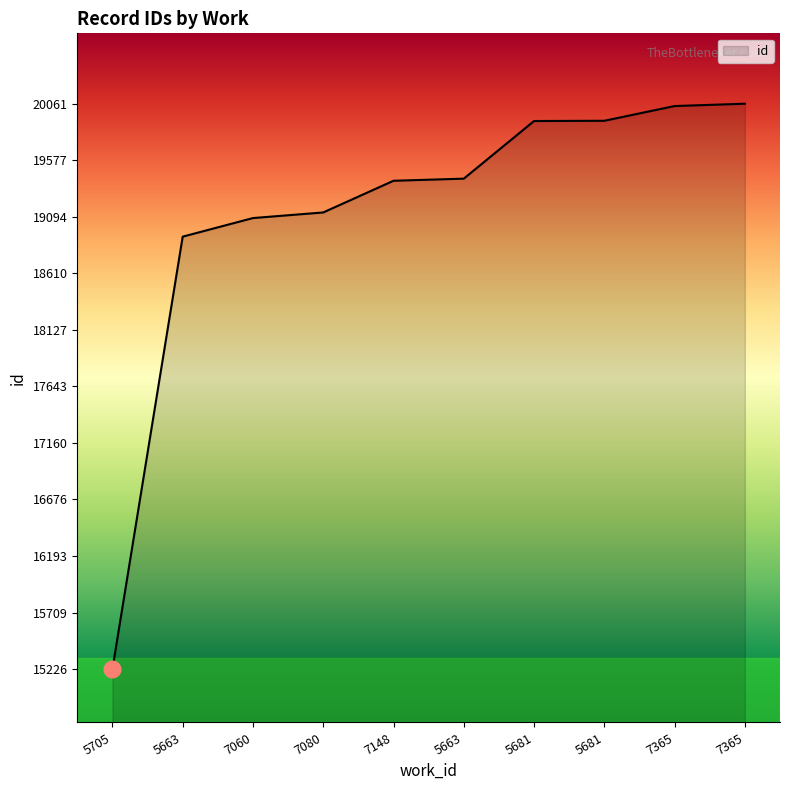

Reading left to right, transcribe all the data shown in this chart.

15226	18924	19083	19131	19402	19420	19913	19915	20041	20061